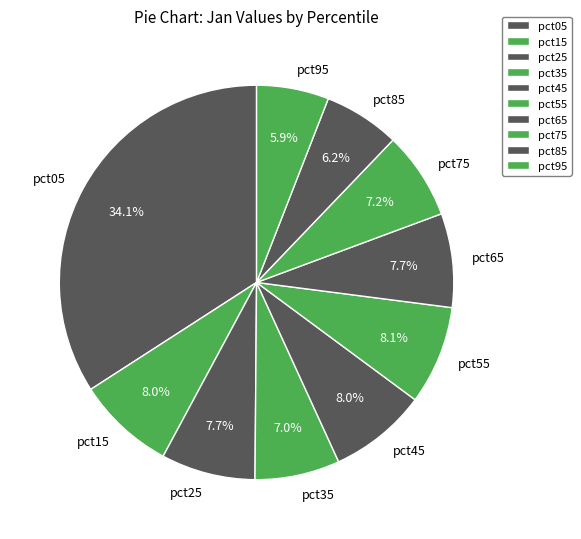

How many segments does this pie chart have?

10